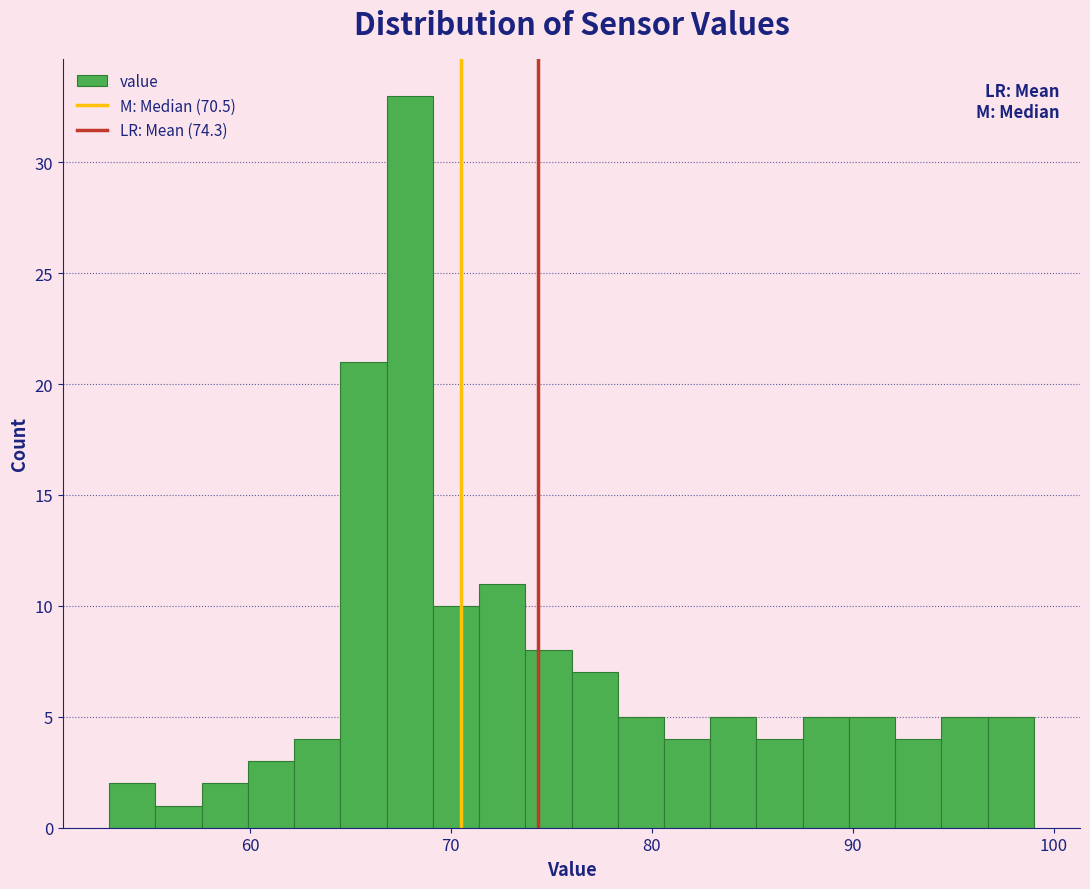

Read against the x-axis, roughly where is the centre of the tallest bar?

68